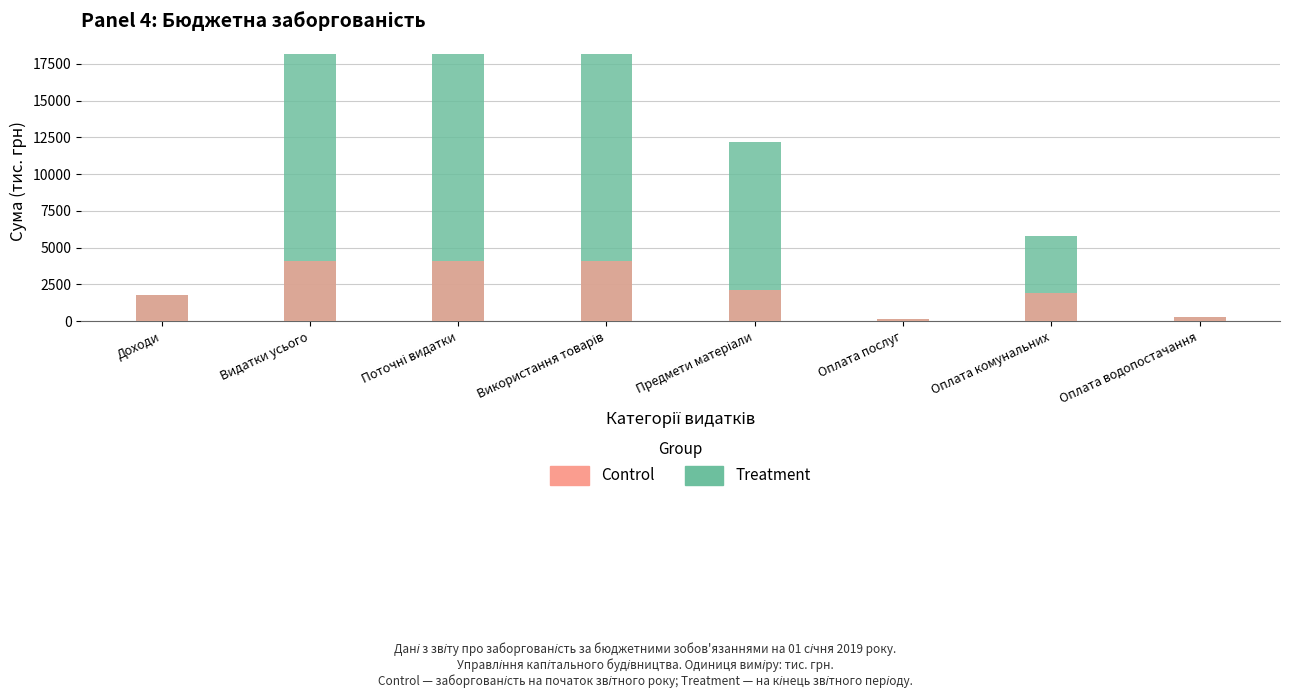

Which series has the widest spread of values?

Treatment